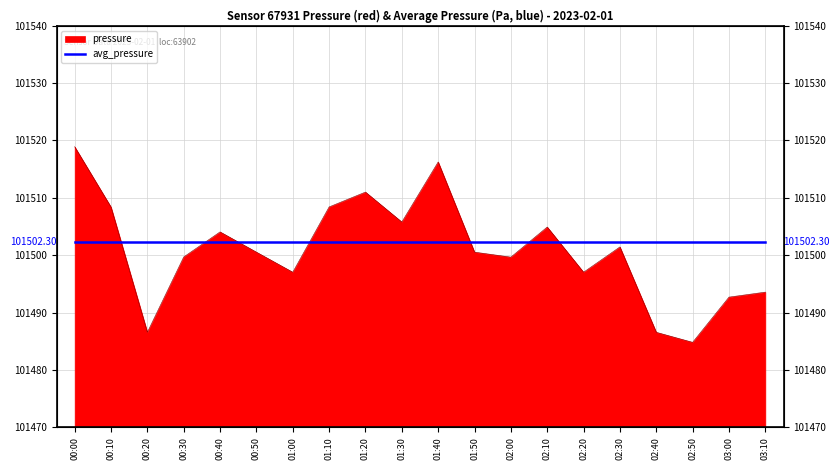

Where is the first local minimum?

00:20